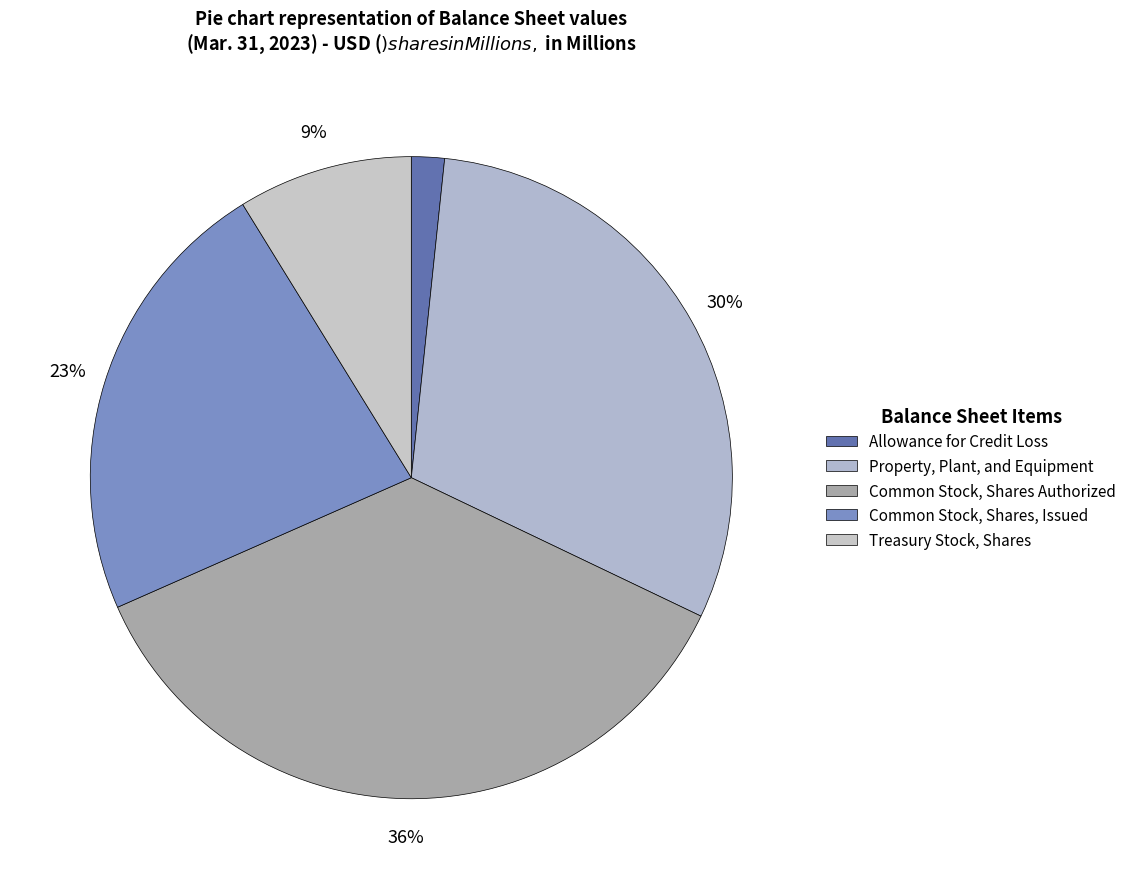

What is the total percentage of Common Stock, Shares Authorized and Property, Plant, and Equipment?

66.7%